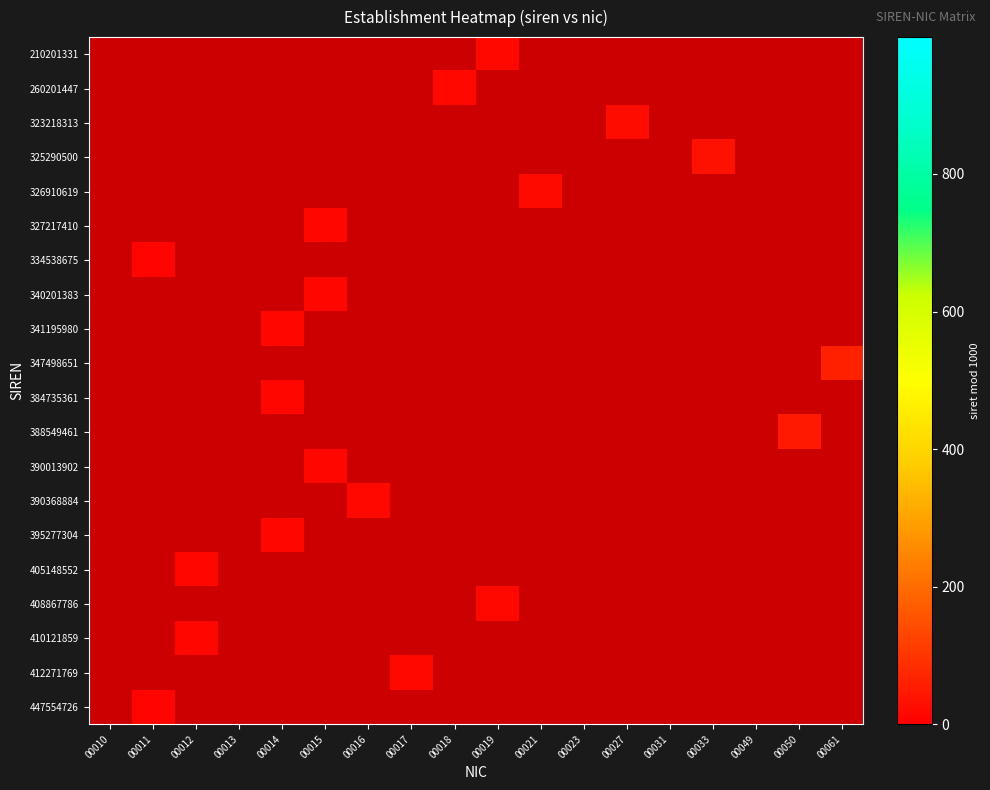

Which has a higher value, 00015 or 00023?

00023